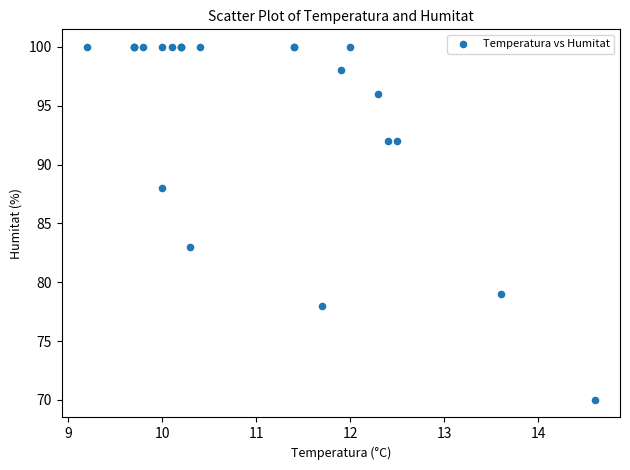

What Y value in the scatter plot is closest to 85?

83